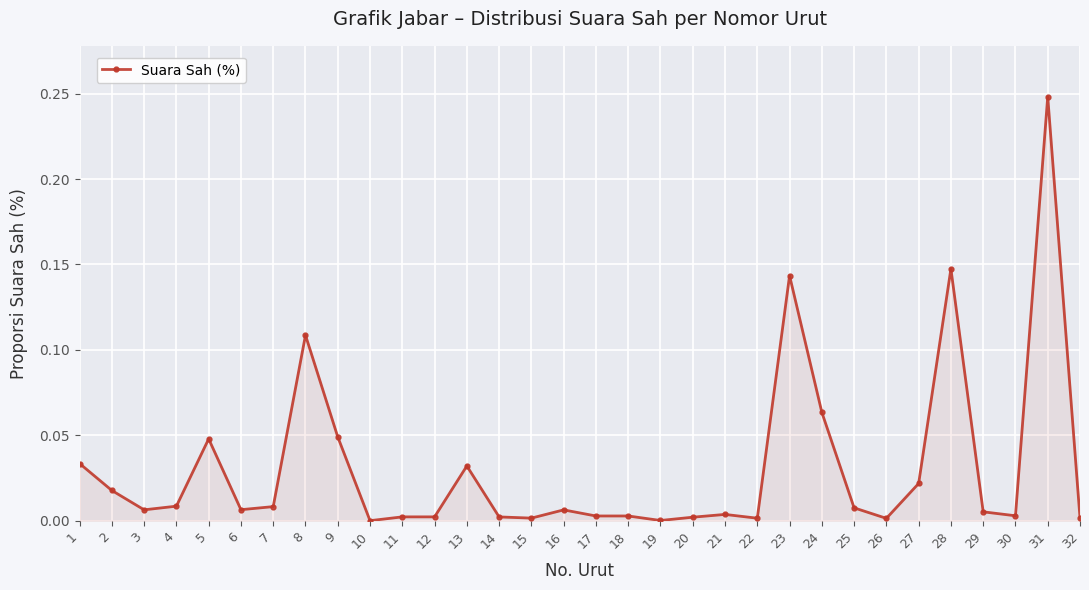

The chart shows a value of 0.0 at 15. True or false?

True